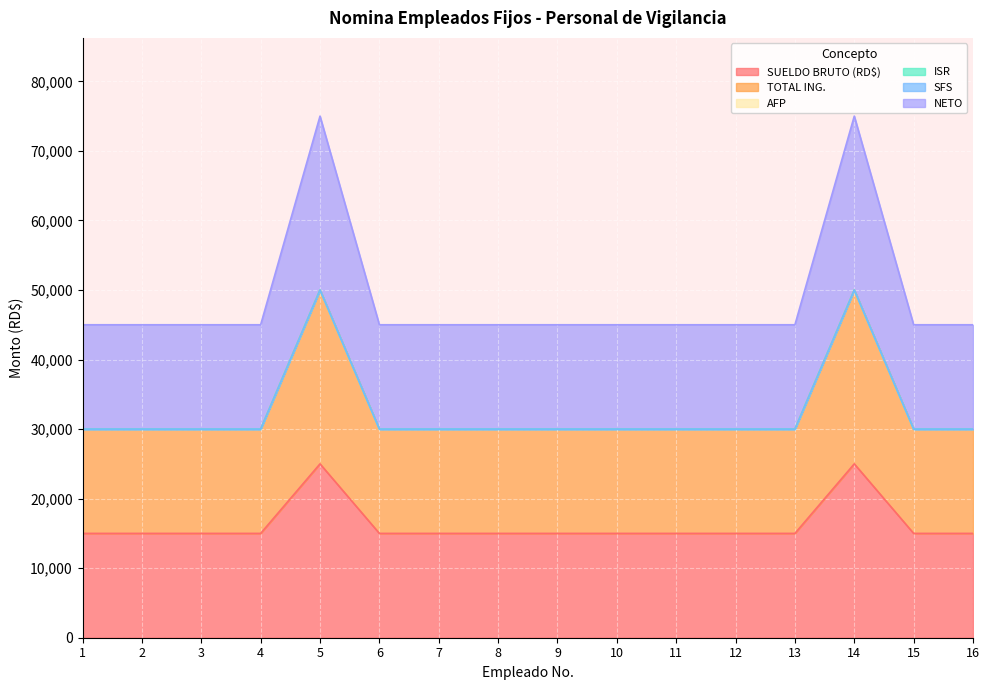

How many categories are shown in the chart?

16